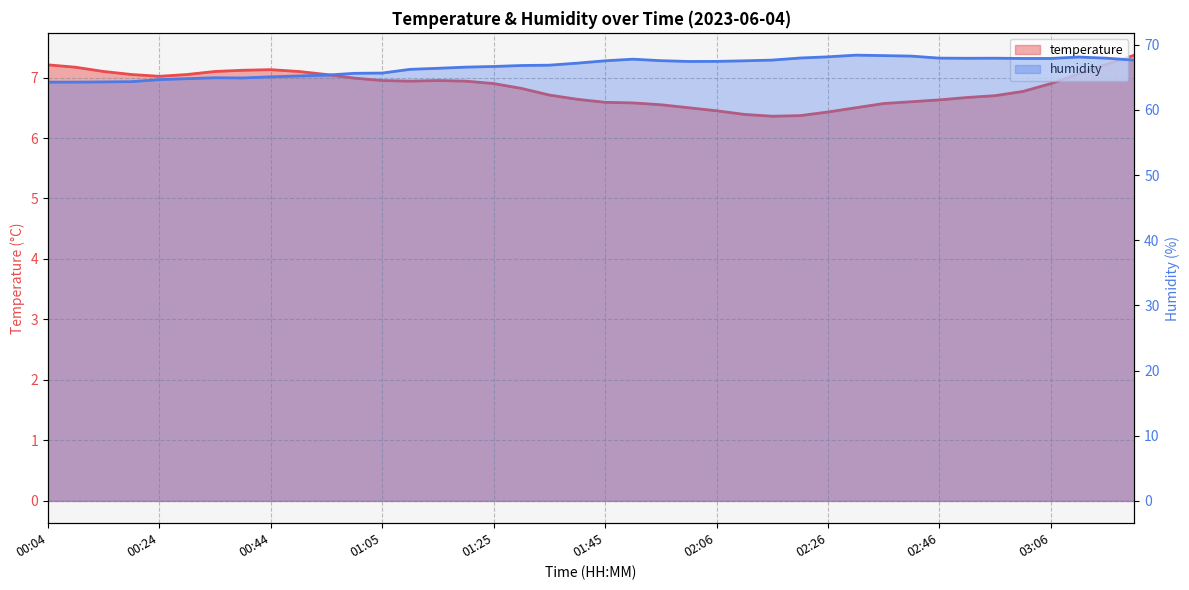

Rank the categories by temperature value from lowest to highest.

26, 27, 25, 28, 24, 23, 29, 22, 30, 21, 20, 31, 32, 19, 33, 34, 18, 35, 17, 16, 36, 13, 15, 12, 14, 11, 01:25, 01:05, 01:45, 10, 37, 00:44, 02:06, 03:06, 02:26, 02:46, 00:24, 00:04, 38, 39